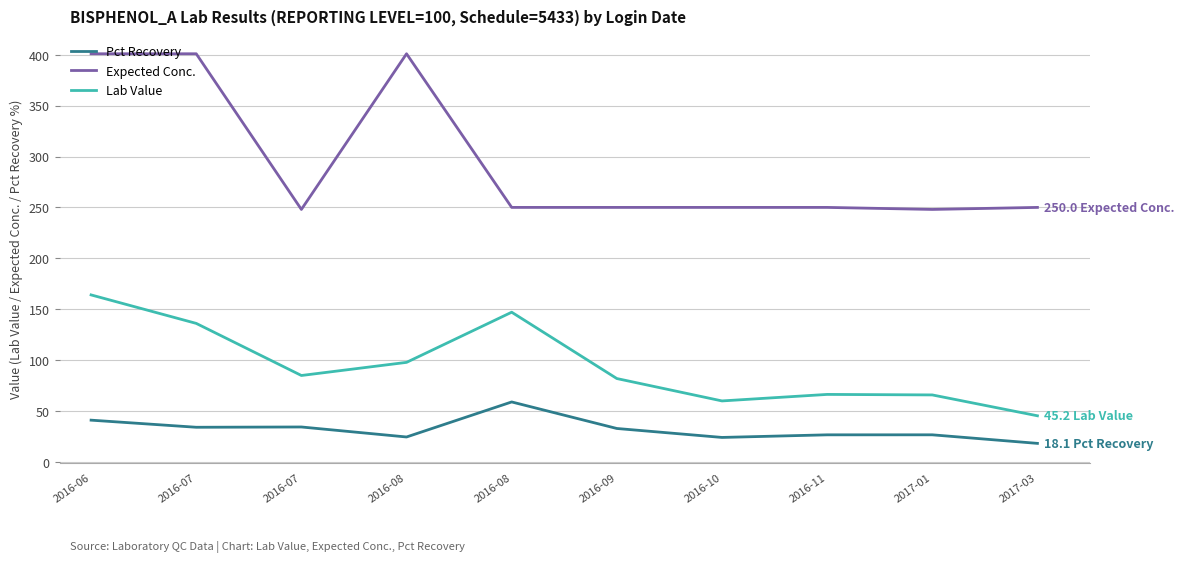

What is the label of the 6th point from the left?

2016-09